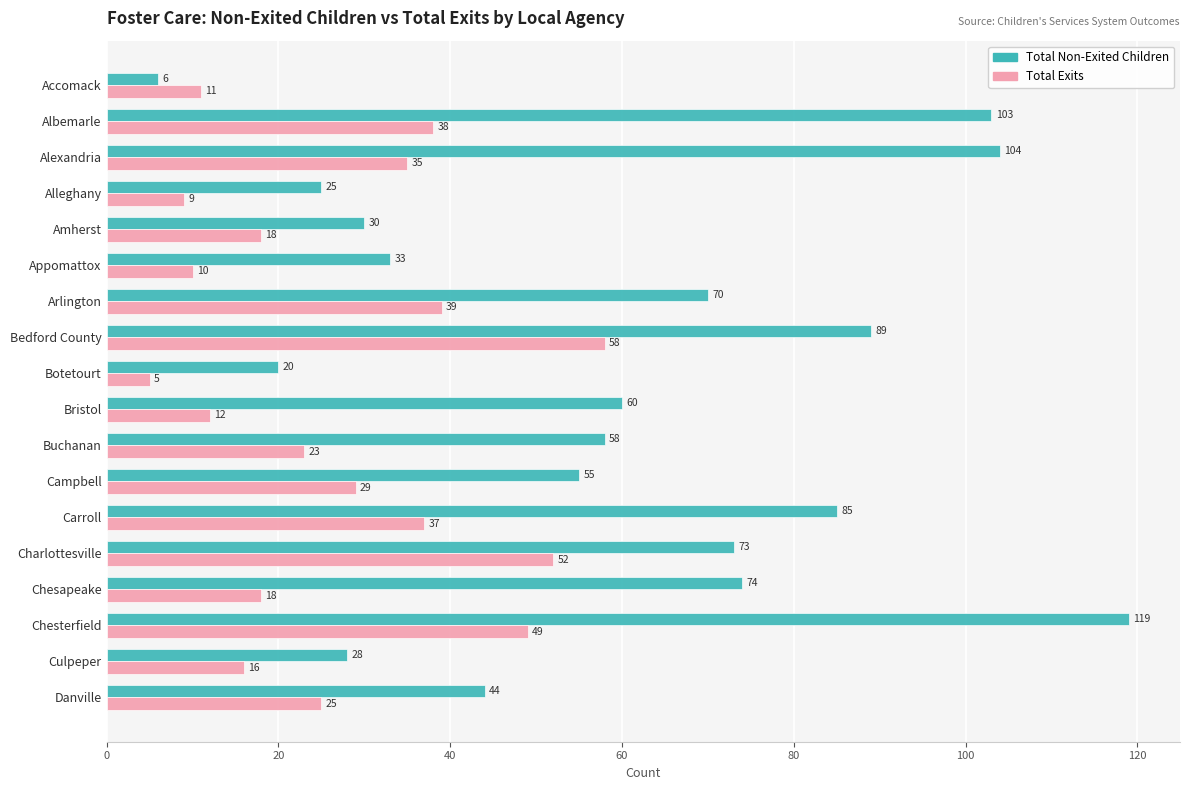

What is the greatest value displayed?

119